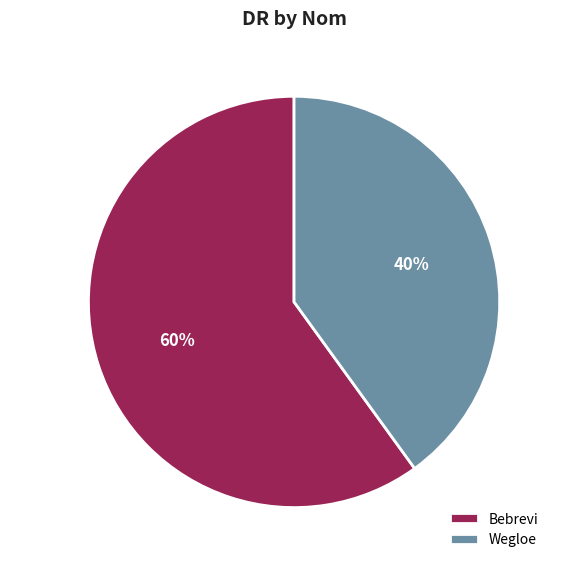

Combined, do Bebrevi and Wegloe account for over 50%?

Yes